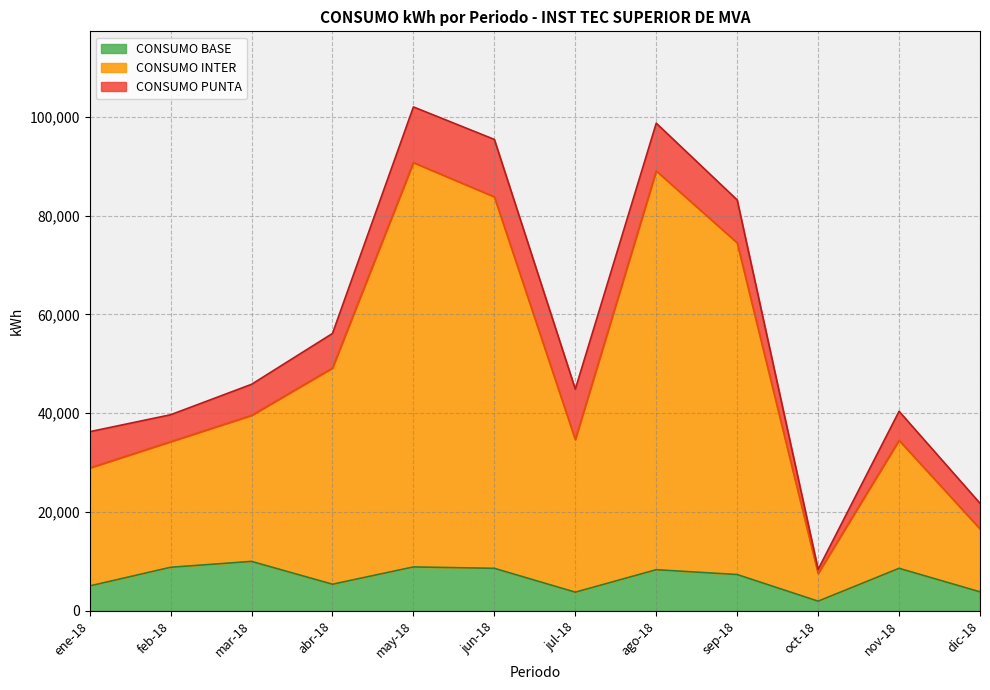

What position from the left is abr-18?

4